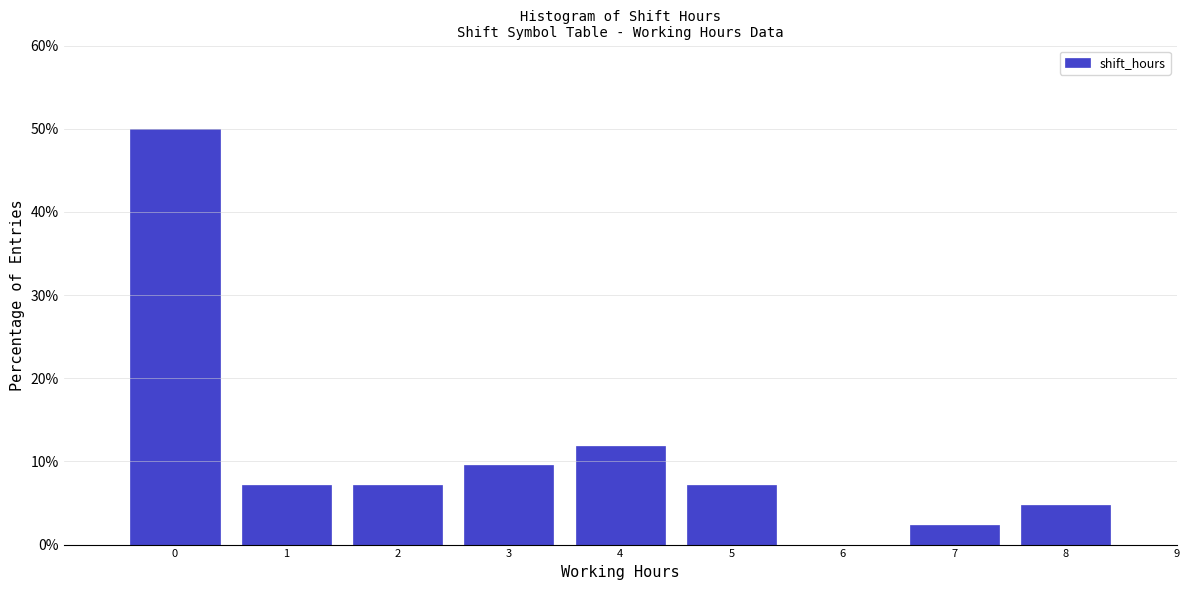

How tall is the bar that spans 1.5 to 2.5 on the x-axis? The values are not printed on the chart, so give them approximately, as read against the axis.

7